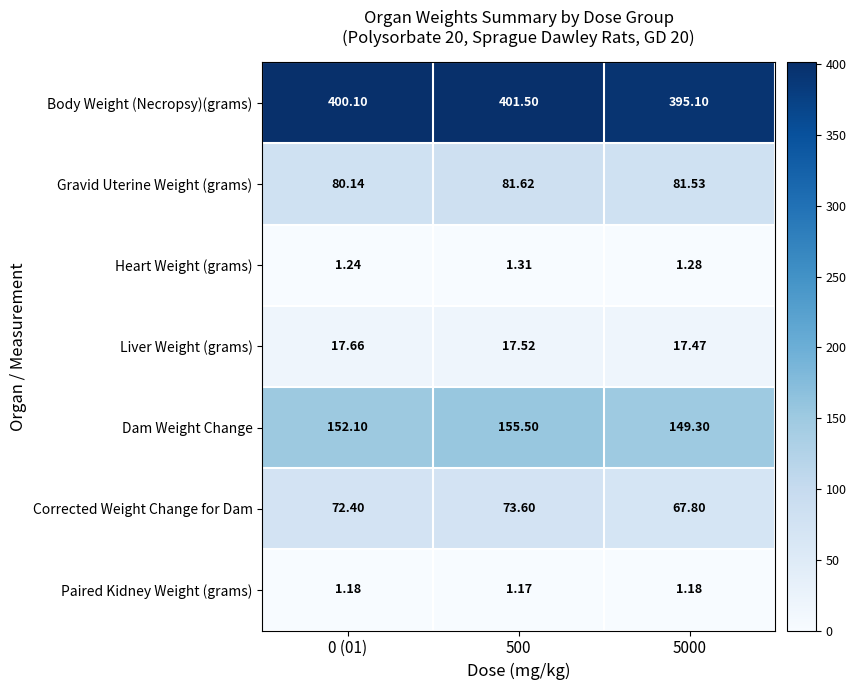

Which category has the highest value across all series?

500